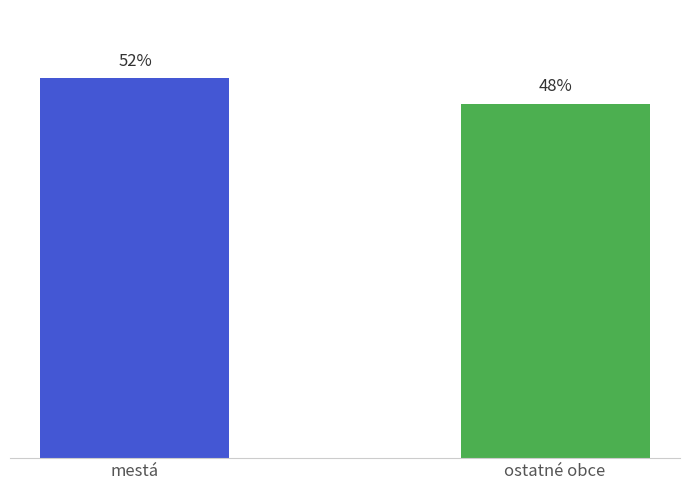

Are the bars horizontal?

No